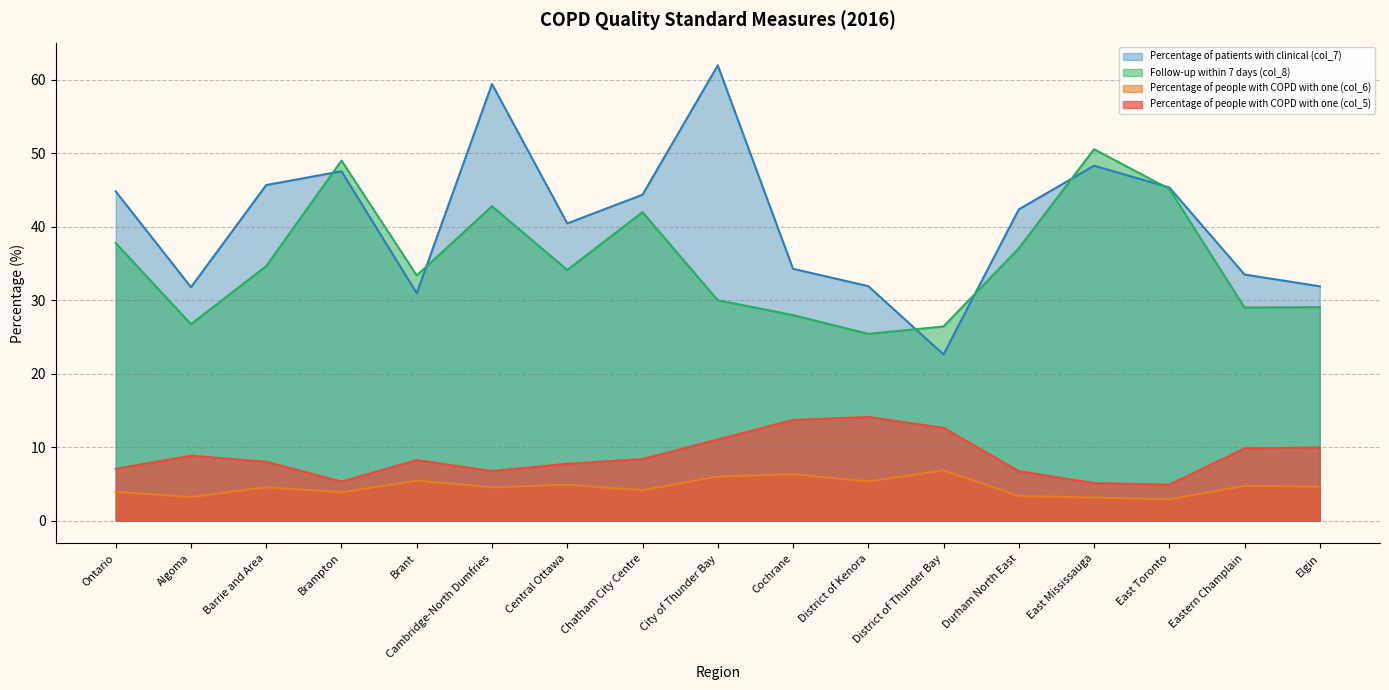

At East Mississauga, list the series in order from largest to smallest.

Follow-up within 7 days (col_8), Percentage of patients with clinical (col_7), Percentage of people with COPD with one (col_5), Percentage of people with COPD with one (col_6)